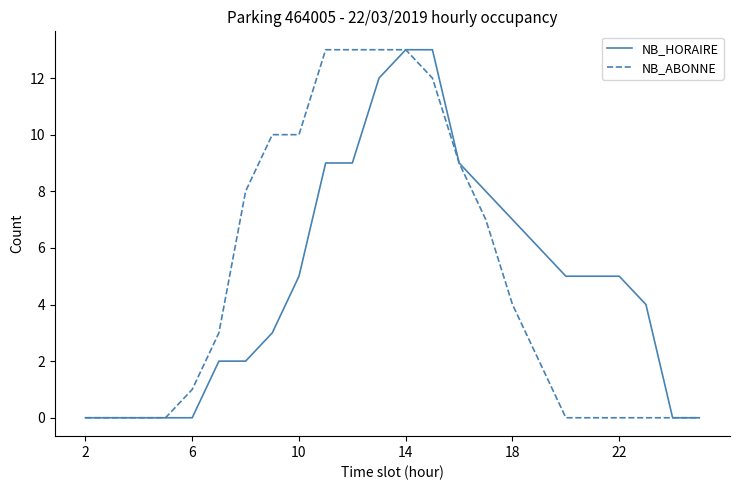

What is the greatest value displayed?

13